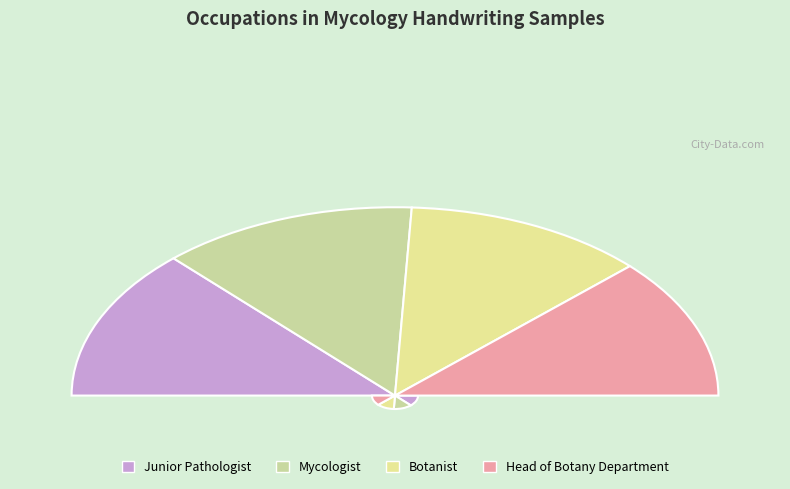

What is the ratio of the value at Botanist to the value at Head of Botany Department?

1.0